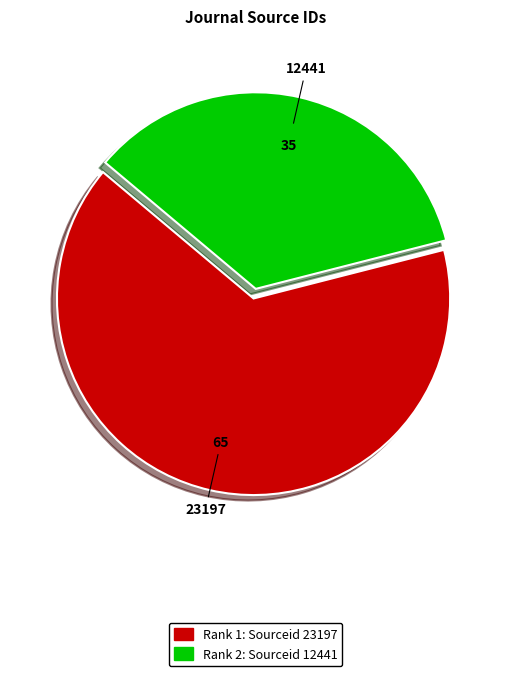

Which has a higher value, Rank 1: Sourceid 23197 or Rank 2: Sourceid 12441?

Rank 1: Sourceid 23197